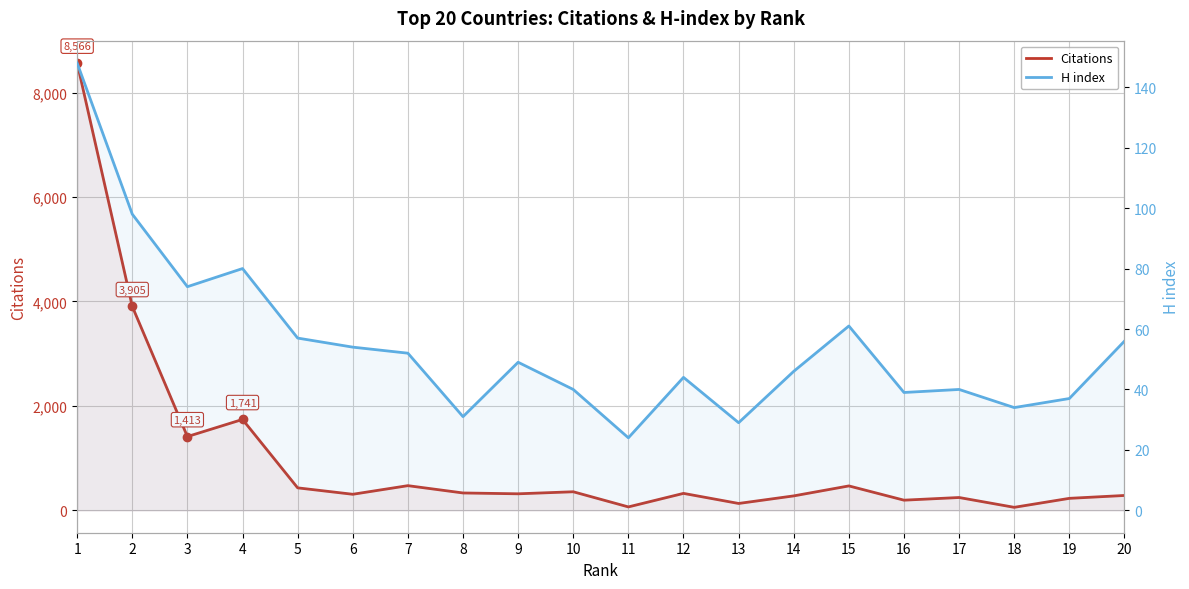

How many distinct data groups are displayed?

2